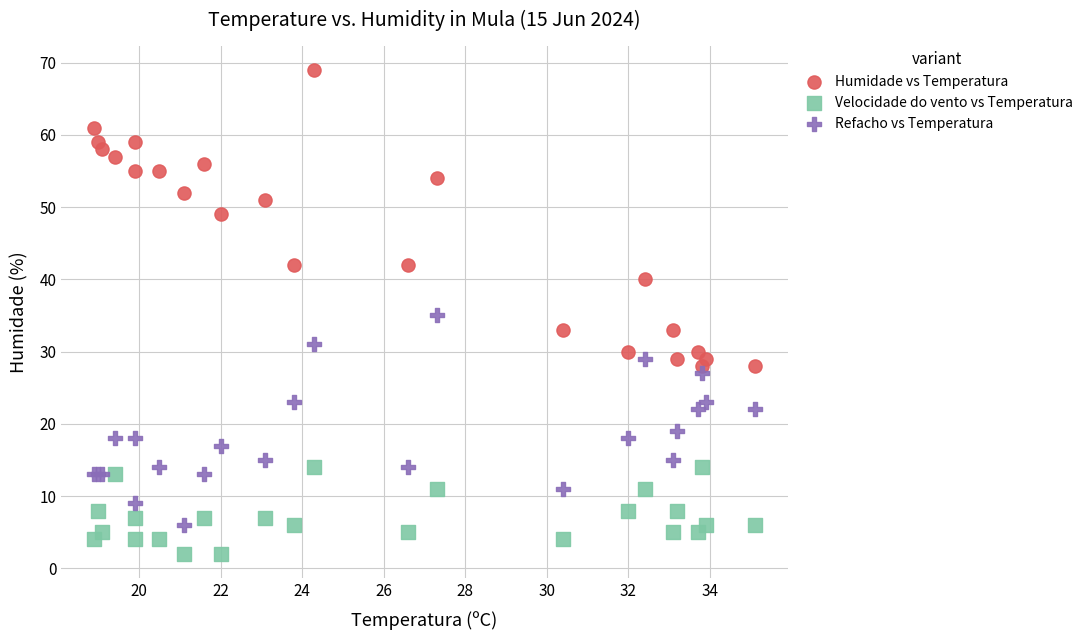

Which series has the largest Y range (max minus min)?

Humidade vs Temperatura